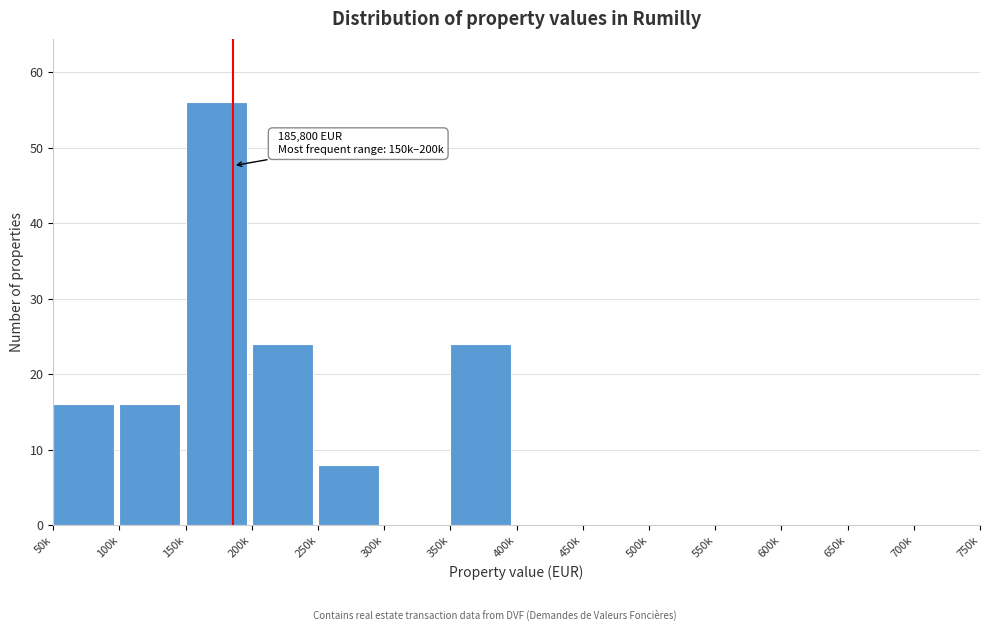

Reading left to right, transcribe all the data shown in this chart.

50k=16	100k=16	150k=56	200k=24	250k=8	300k=0	350k=24	400k=0	450k=0	500k=0	550k=0	600k=0	650k=0	700k=0